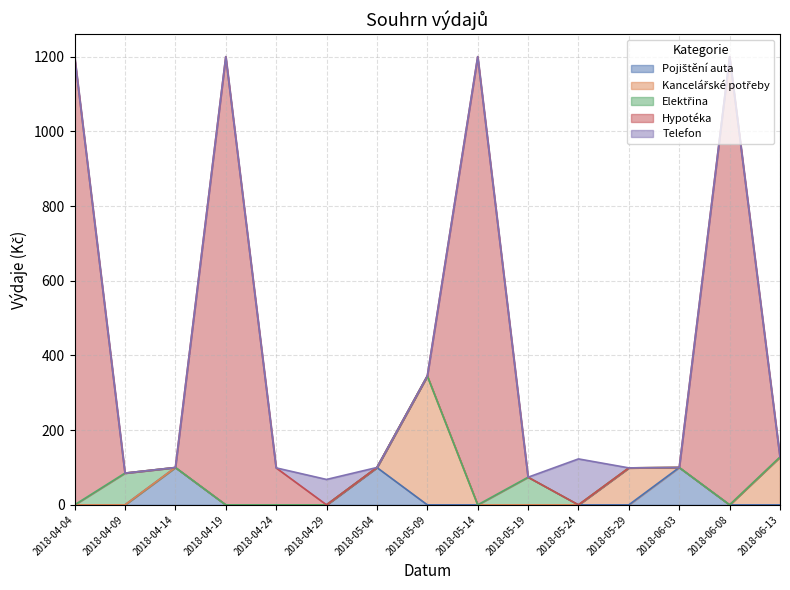

At which label does Telefon reach its peak?

2018-05-24